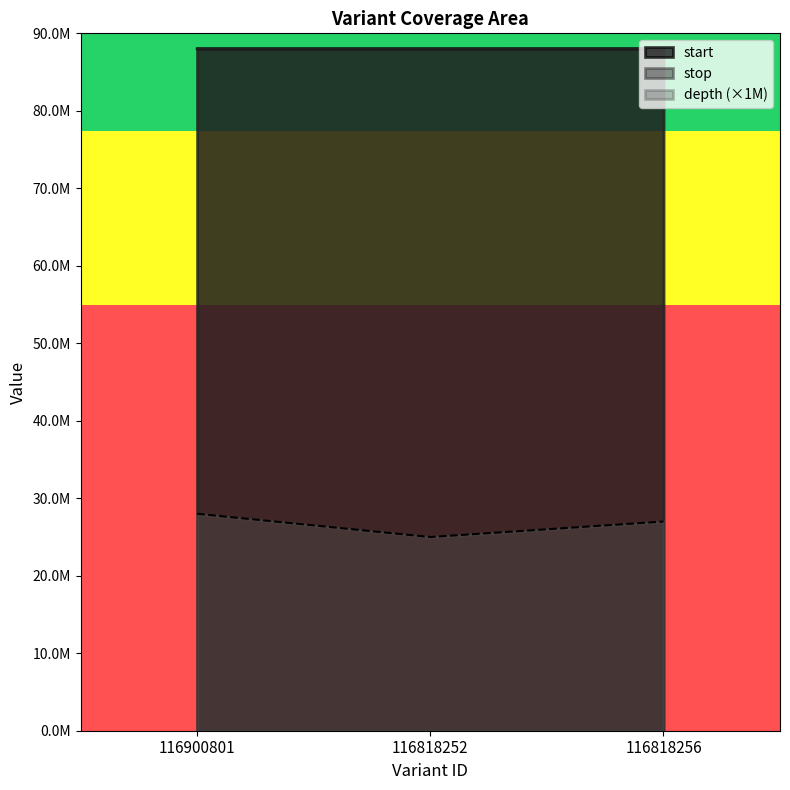

Which category has the highest value across all series?

116900801